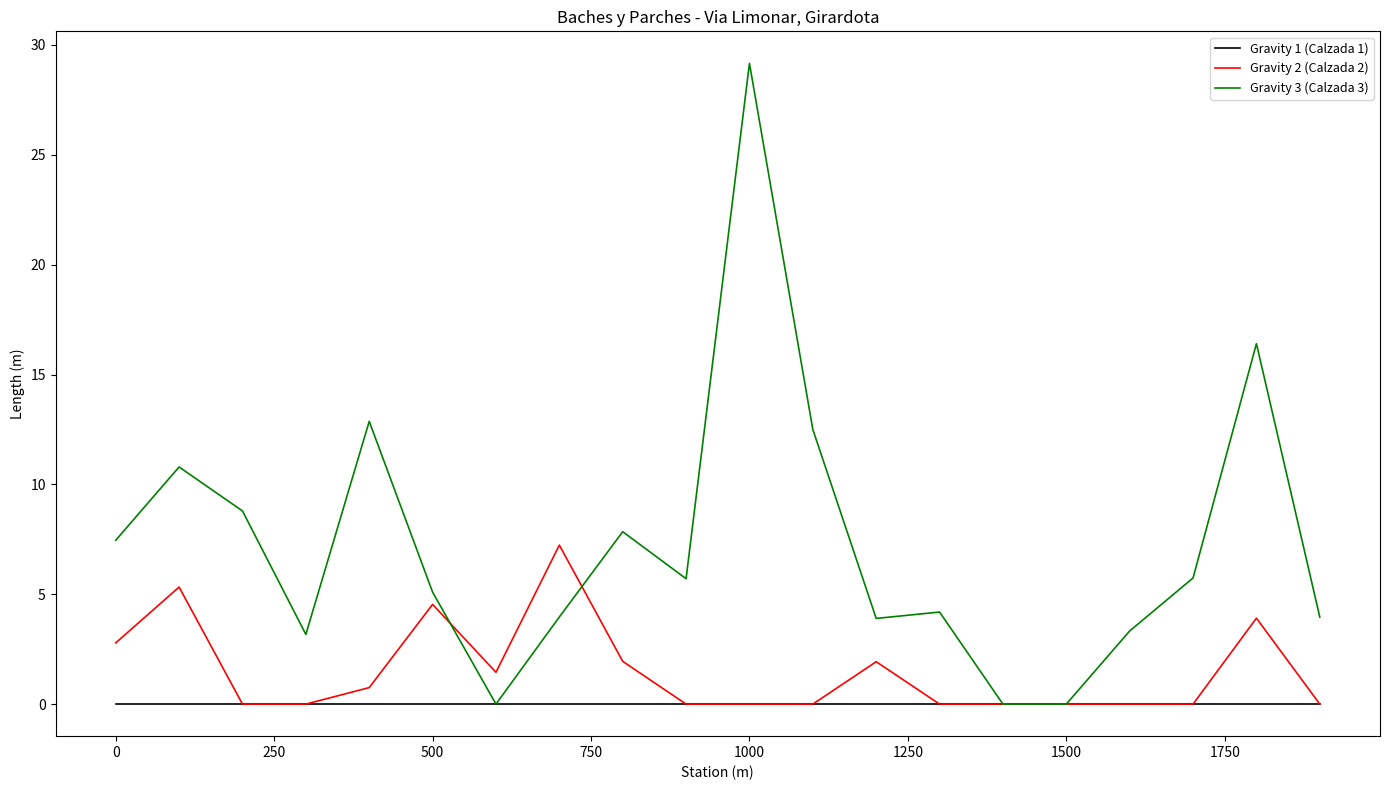

What is the highest value of the Gravity 3 (Calzada 3) series?

29.2